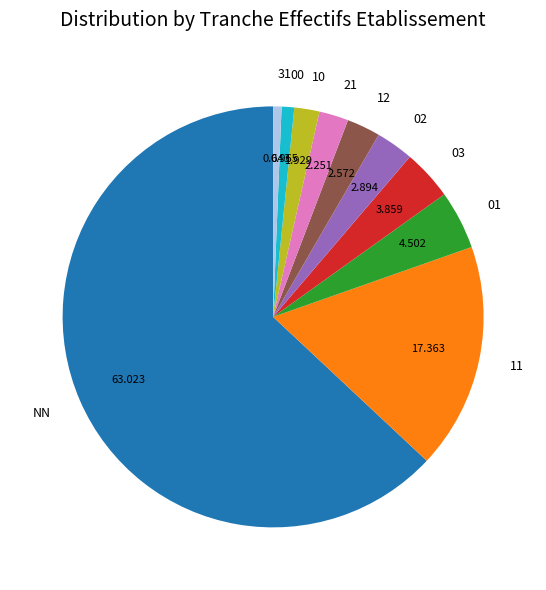

Is there any slice that represents more than half of the pie?

Yes